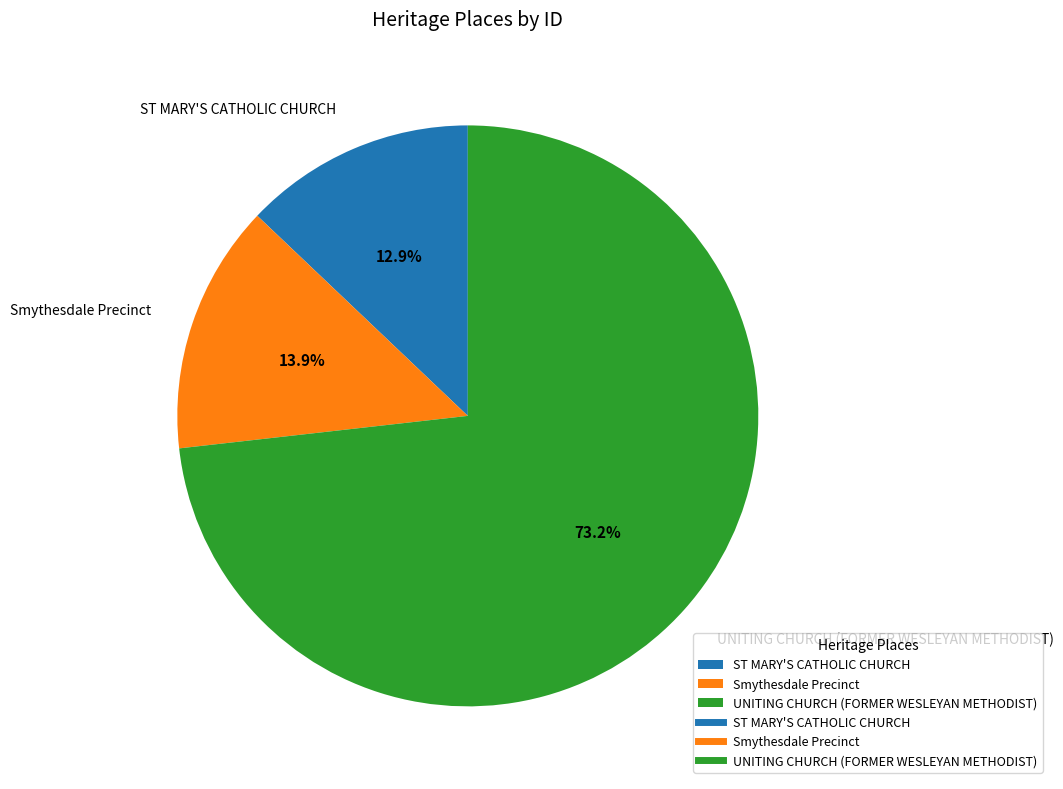

Do UNITING CHURCH (FORMER WESLEYAN METHODIST) and ST MARY'S CATHOLIC CHURCH together represent more than half of the pie?

Yes